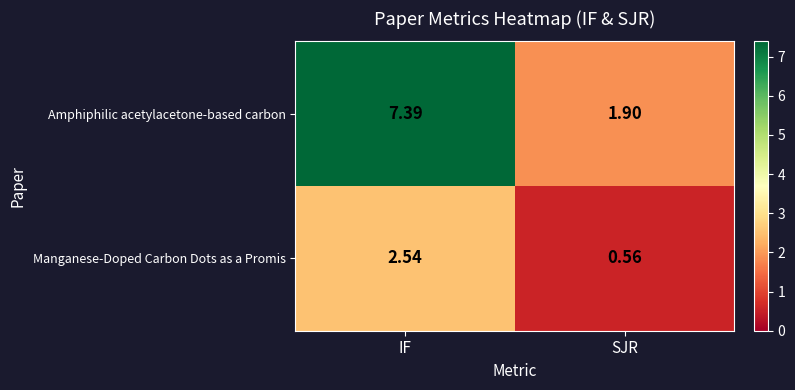

At which category does the chart reach its peak across all series?

IF